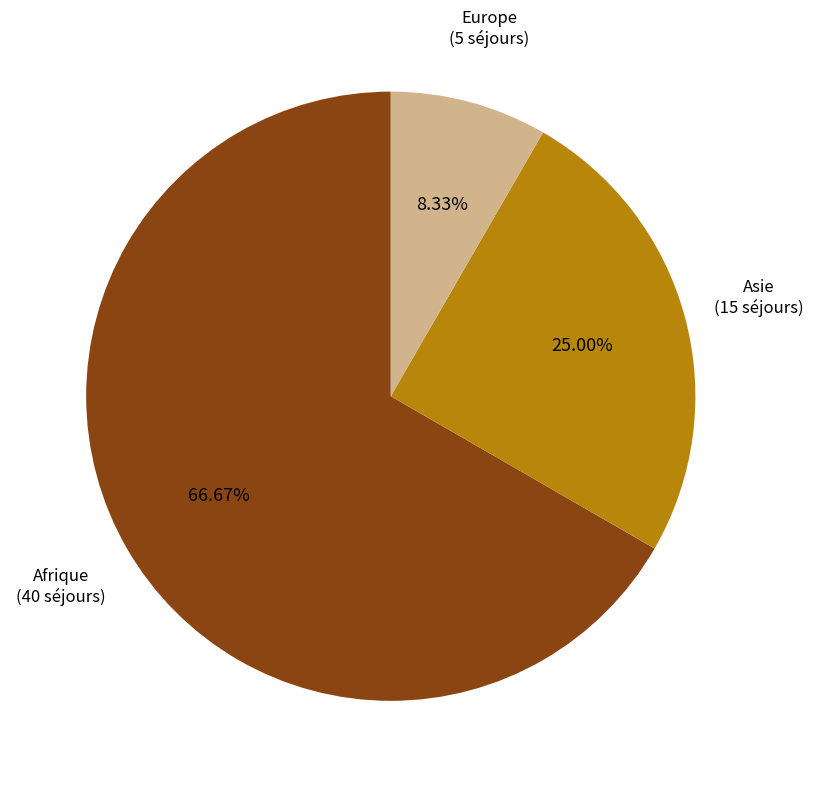

Which has a higher value, Asie or Europe?

Asie